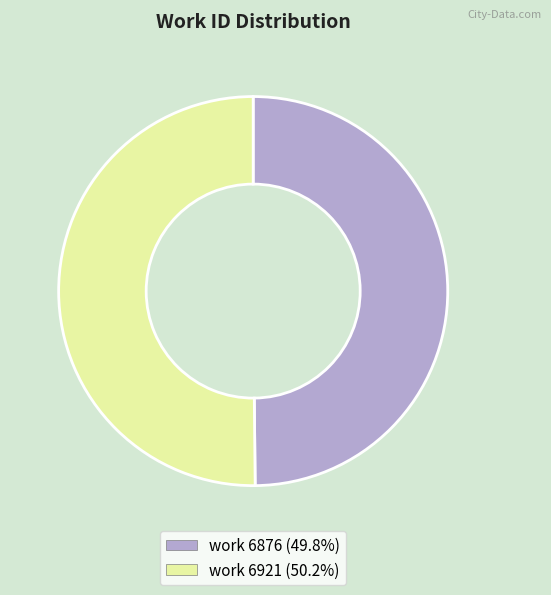

The work 6921 slice represents 50% of the pie. True or false?

True